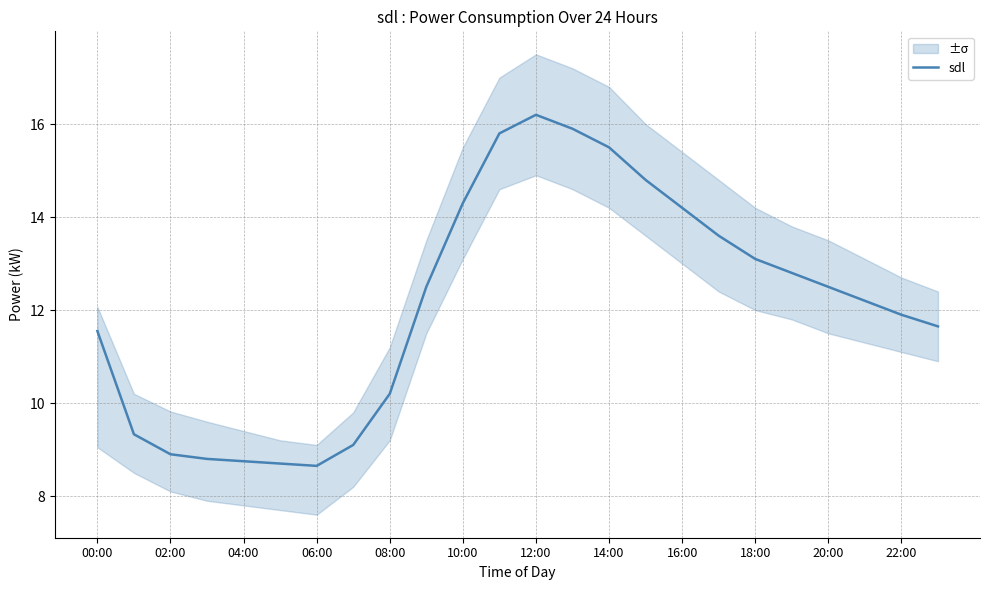

What is the value of the 18th point from the left?

13.6